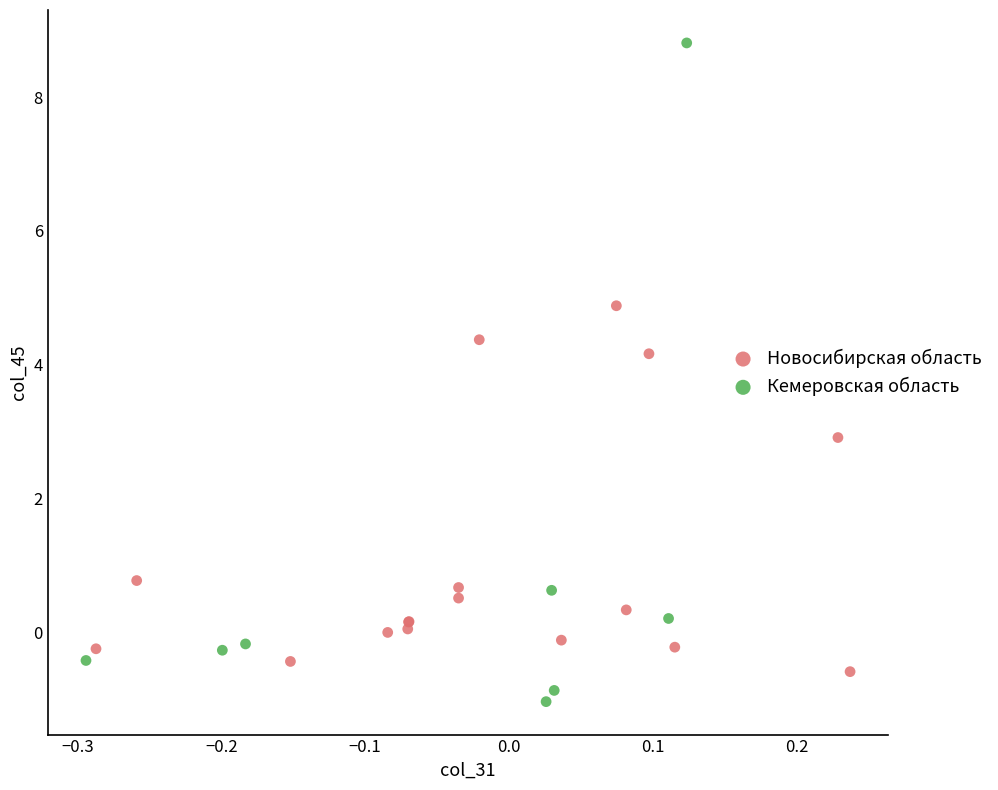

Which series contains the lowest Y value?

Кемеровская область